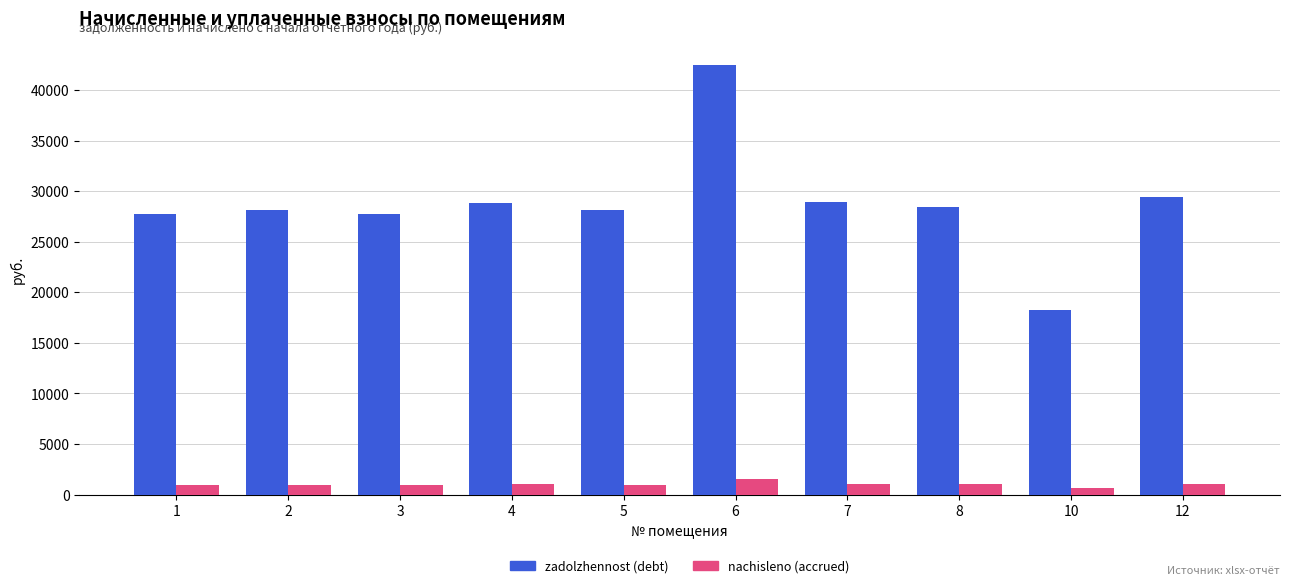

What is the value of the zadolzhennost (debt) bar at the 1st from the left?

27712.3